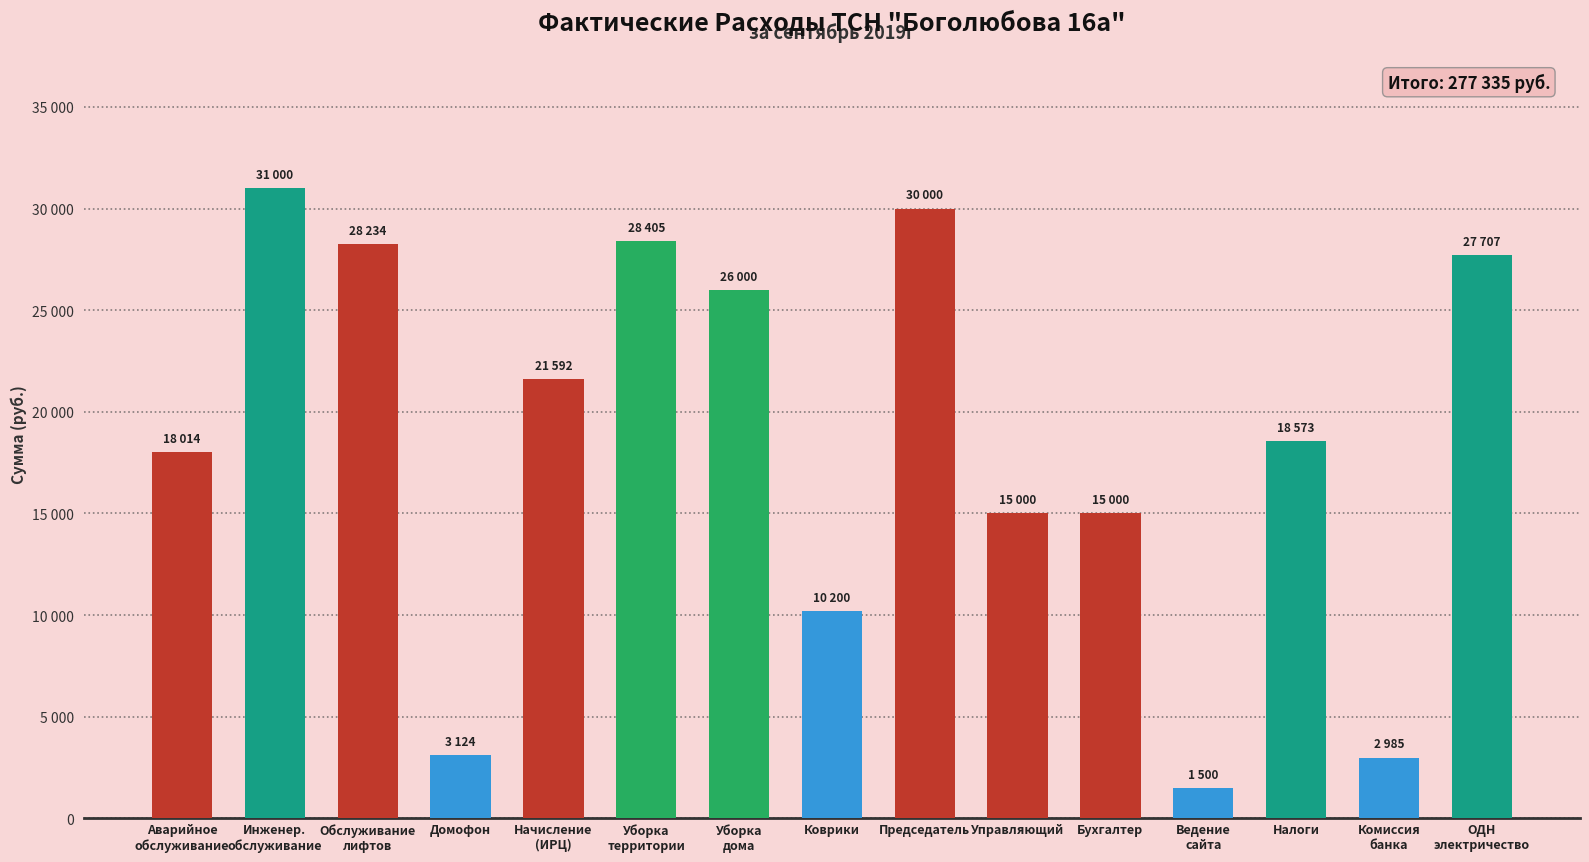

At which category does the chart reach its minimum across all series?

Ведение
сайта